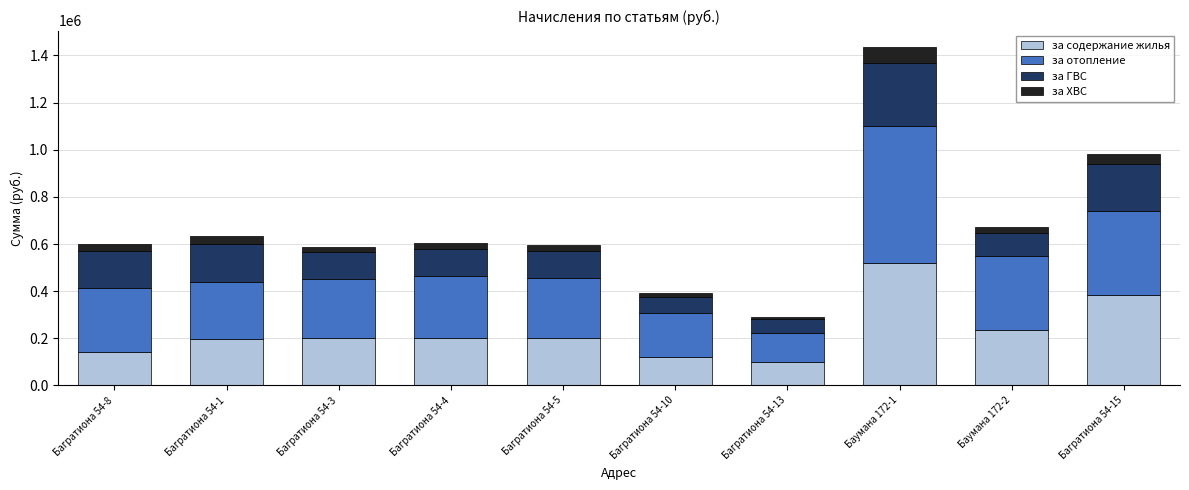

Count the number of data series in this chart.

4